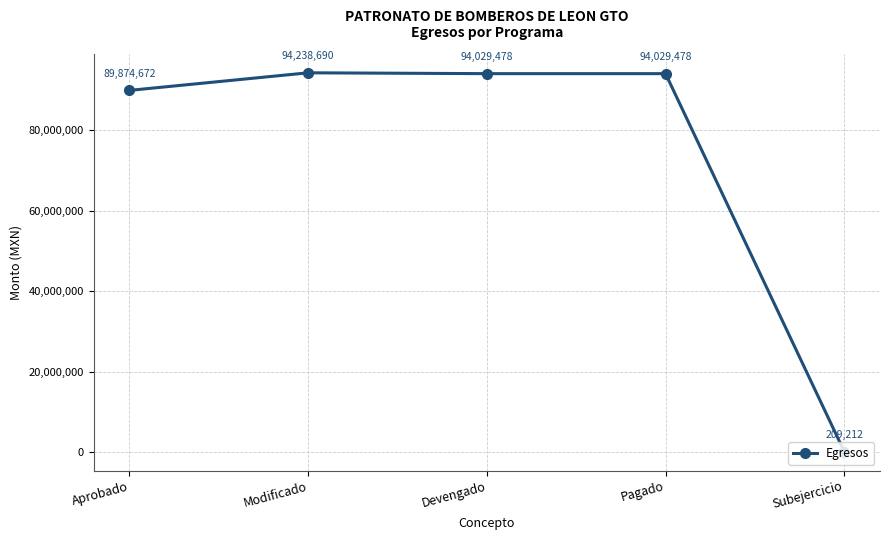

Which has a higher value, Aprobado or Modificado?

Modificado